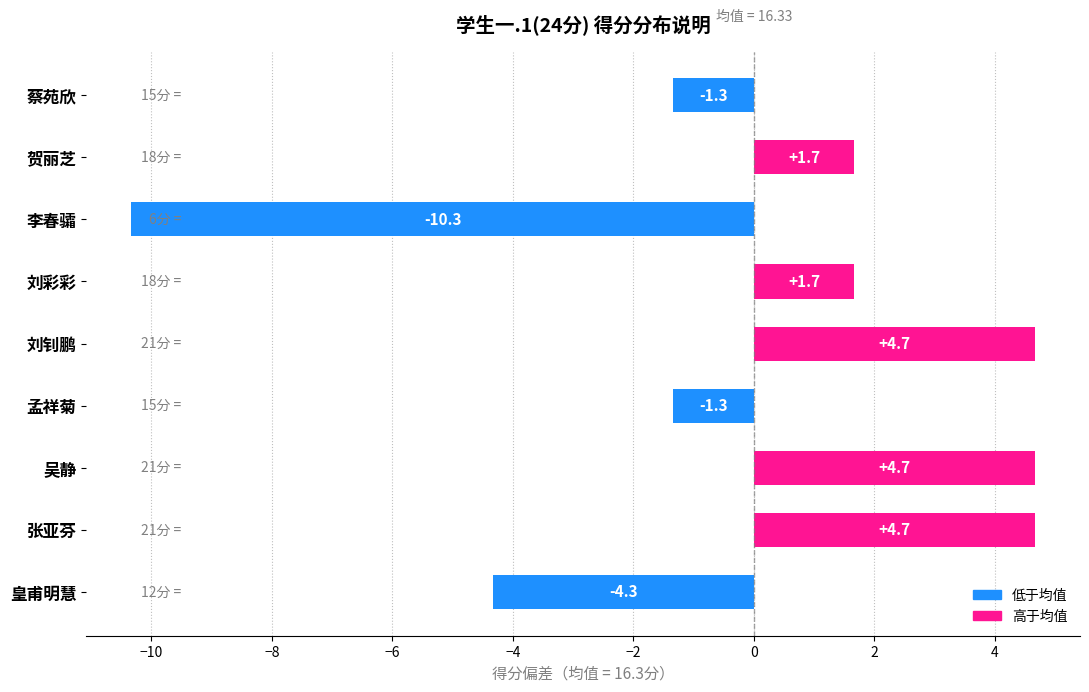

How many bars are there in total?

9